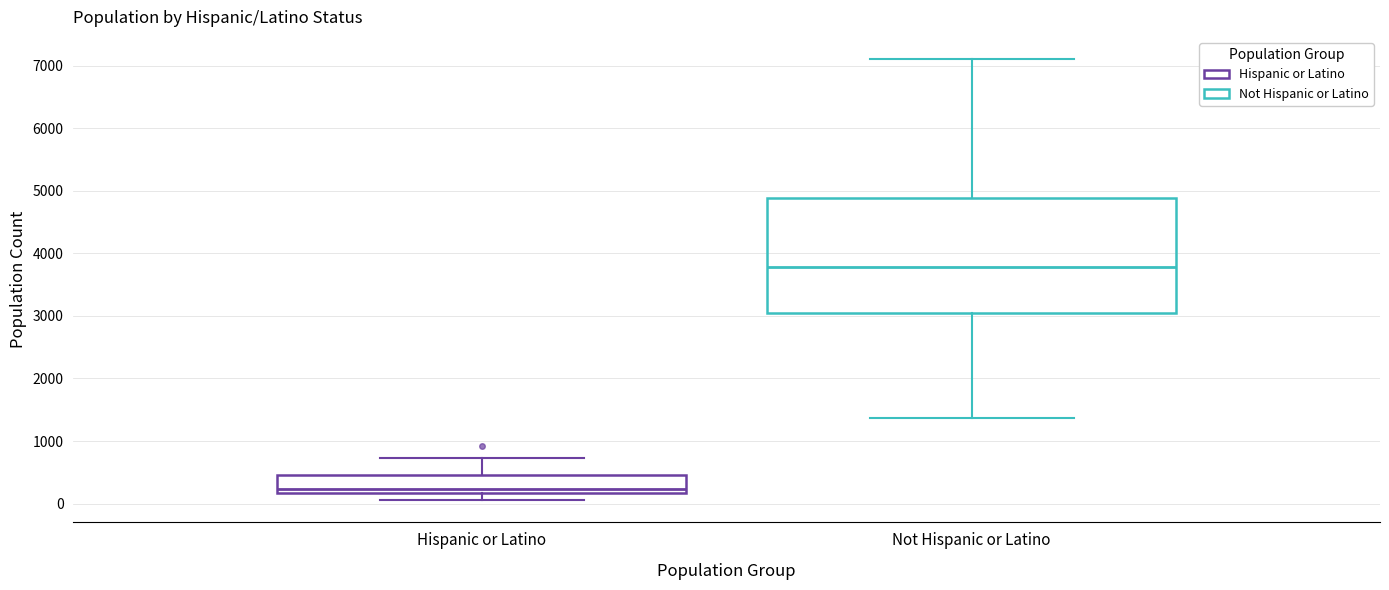

Reading left to right, read every box against the y-axis: the position of its median line, the range the box covers, and the ends of its whiskers. The values are not printed on the chart, so give them approximately, as read against the axis.

Hispanic or Latino: median 200 (just above the box's lower edge), box 200 to 500, whiskers 100 to 700
Not Hispanic or Latino: median 3800, box 3000 to 4900, whiskers 1400 to 7100